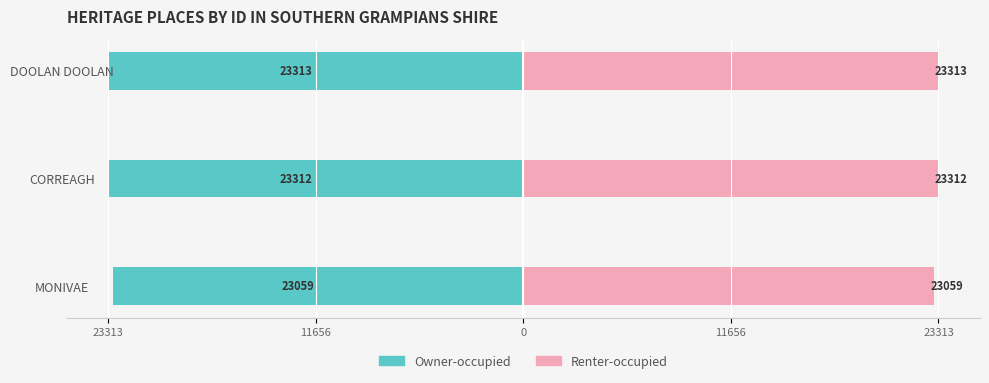

Which series has the largest total across all categories?

Renter-occupied